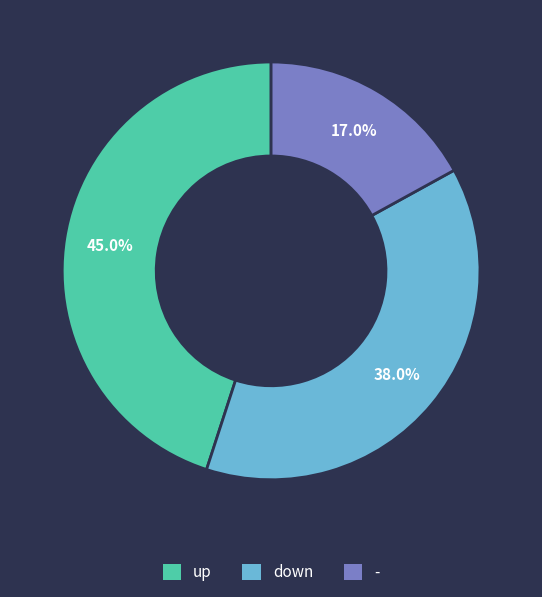

Approximately how many times larger is the value at - compared to up?

0.4